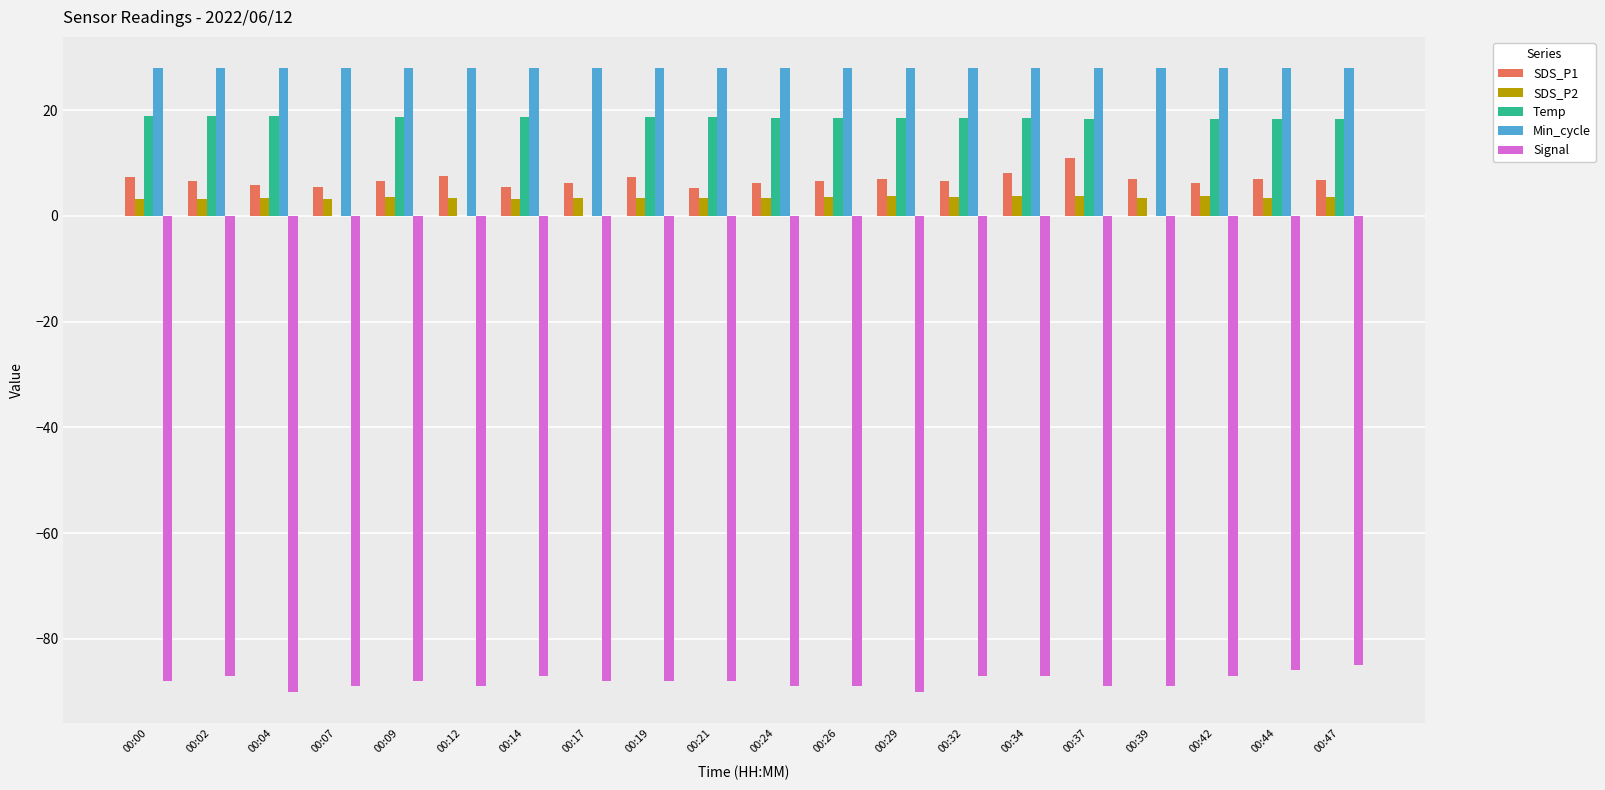

Which category has the highest value in the SDS_P1 series?

00:37